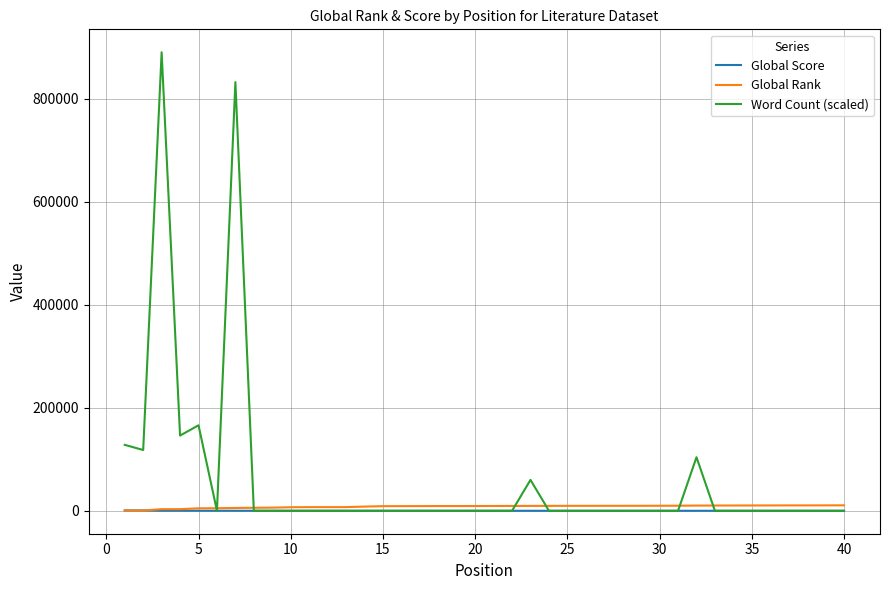

In Word Count (scaled), how many points are higher than both neighbors (excluding endpoints)?

5